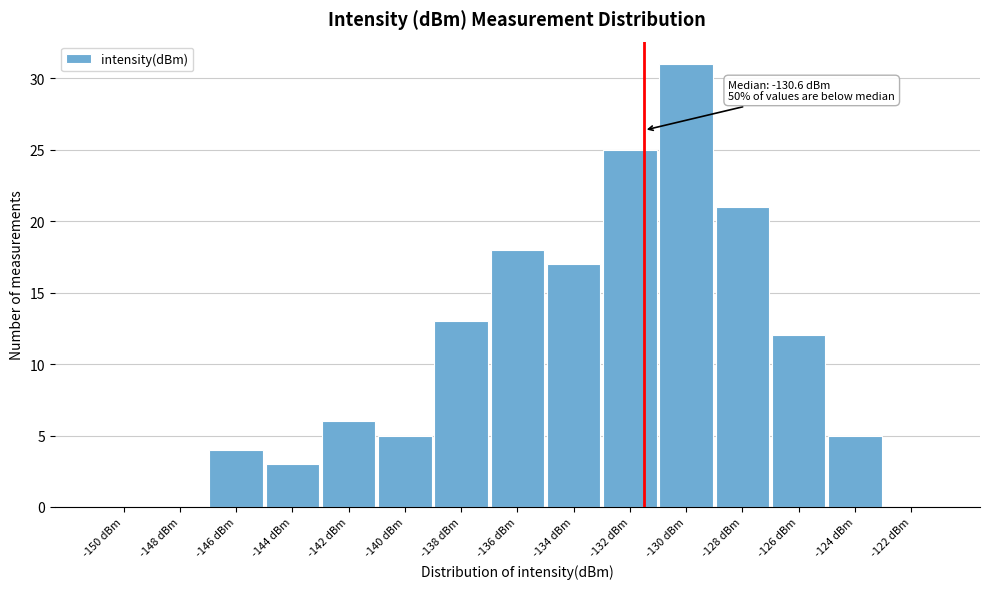

Reading left to right, list all the values displayed in this chart.

-150 dBm=0	-148 dBm=0	-146 dBm=4	-144 dBm=3	-142 dBm=6	-140 dBm=5	-138 dBm=13	-136 dBm=18	-134 dBm=17	-132 dBm=25	-130 dBm=31	-128 dBm=21	-126 dBm=12	-124 dBm=5	-122 dBm=0